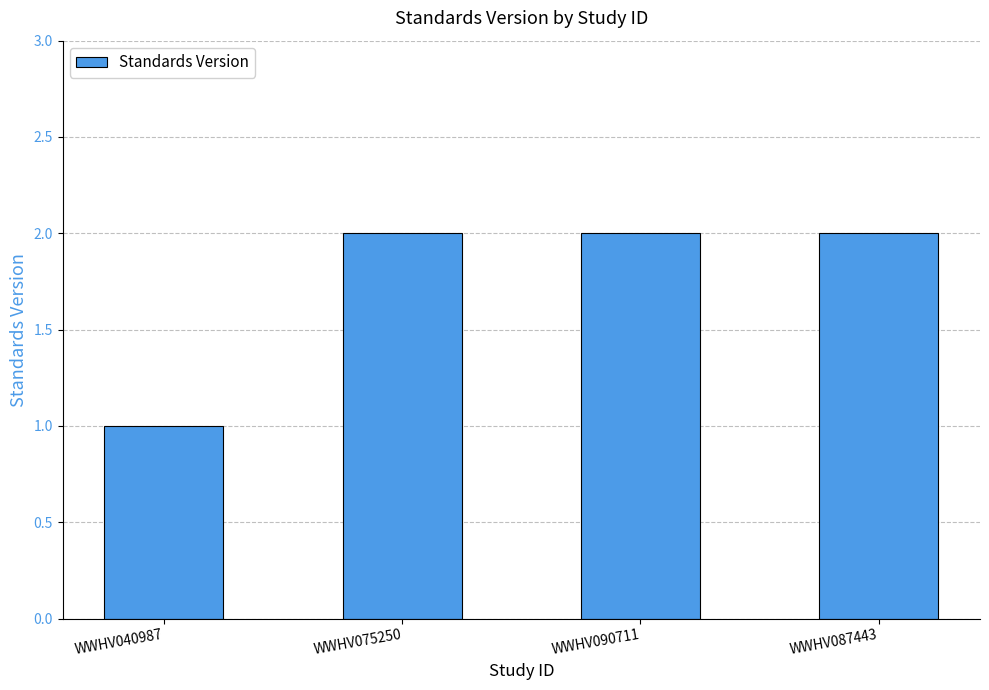

Which label corresponds to the smallest value in the chart?

WWHV040987